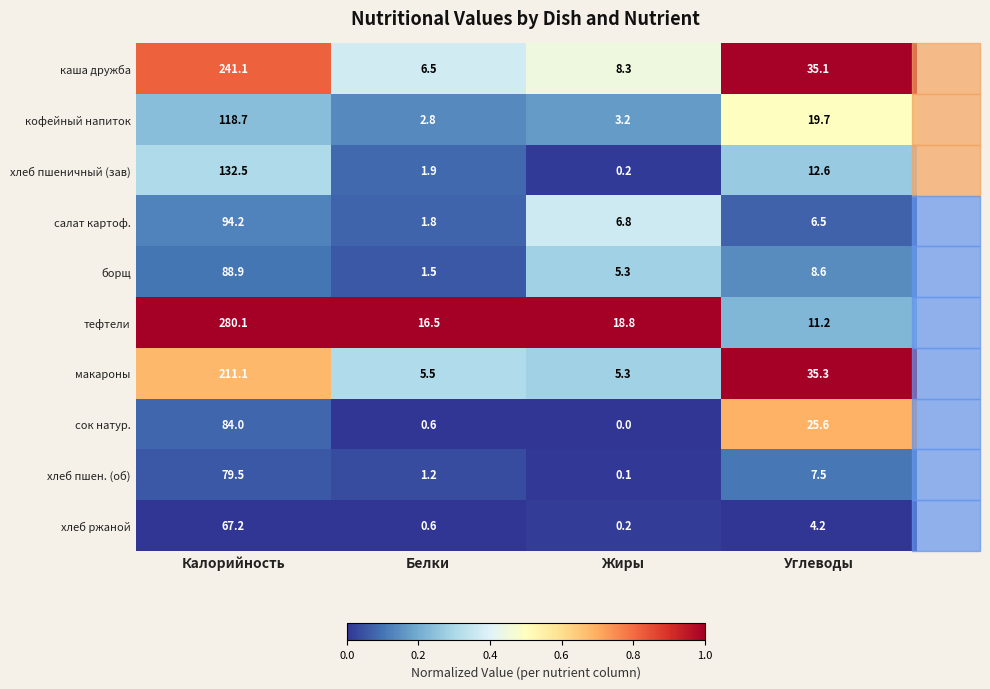

At which label does борщ first exceed 8?

Калорийность